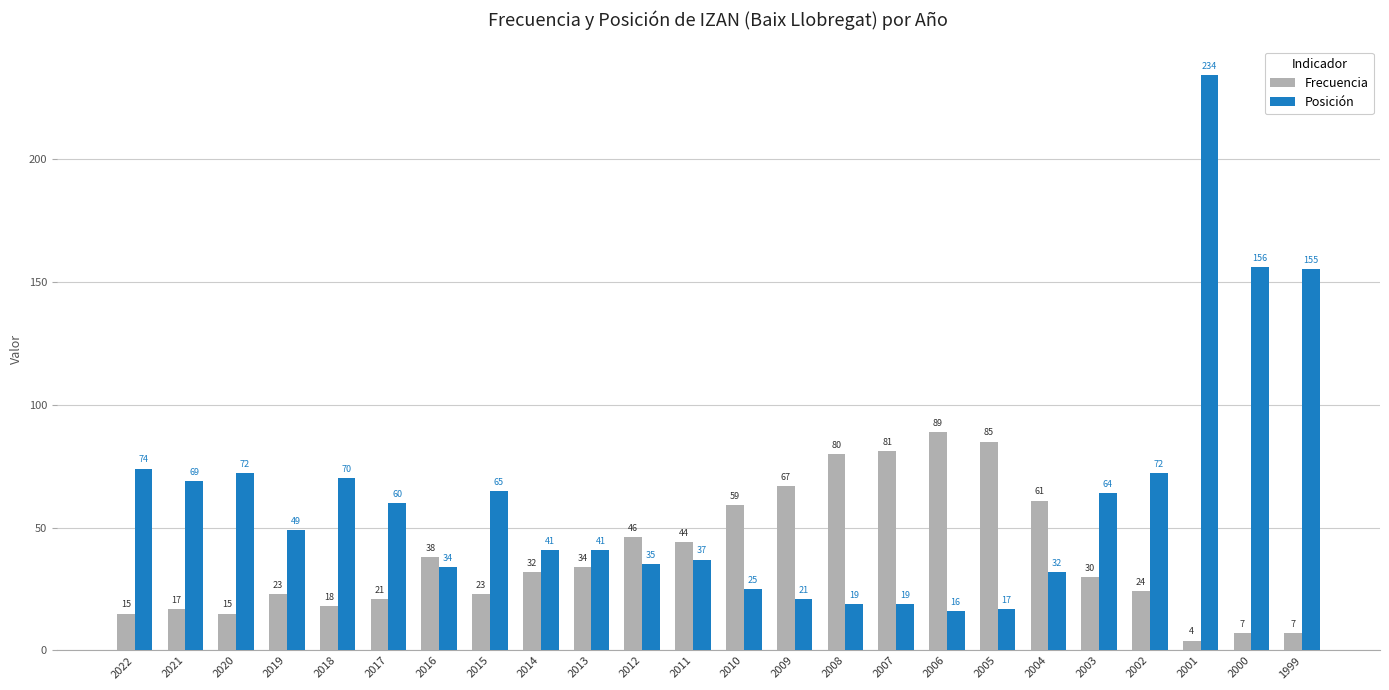

The value of Frecuencia at 2018 is 18. True or false?

True